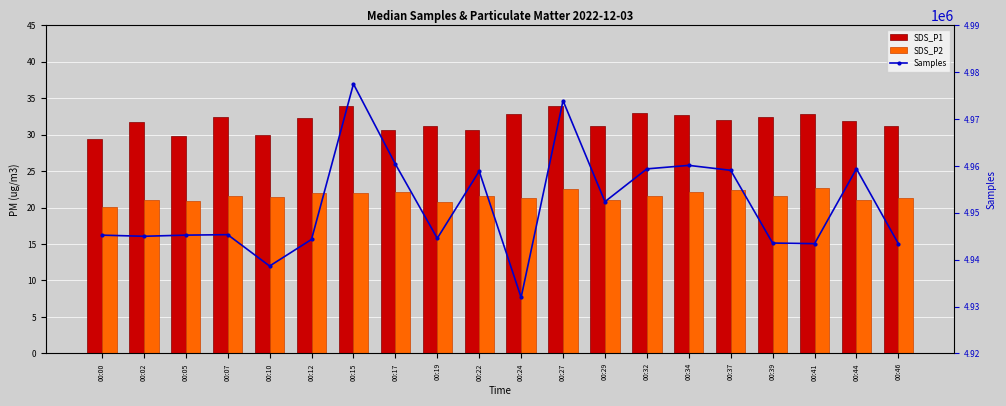

Reading right to left, what are all the values shown in this chart?

SDS_P1: 00:46=31.2	00:44=31.9	00:41=32.9	00:39=32.5	00:37=32.1	00:34=32.7	00:32=32.9	00:29=31.2	00:27=34.0	00:24=32.9	00:22=30.6	00:19=31.2	00:17=30.7	00:15=34.0	00:12=32.2	00:10=30.0	00:07=32.4	00:05=29.8	00:02=31.7	00:00=29.4
SDS_P2: 00:46=21.4	00:44=21.0	00:41=22.6	00:39=21.6	00:37=22.4	00:34=22.1	00:32=21.6	00:29=21.0	00:27=22.6	00:24=21.3	00:22=21.6	00:19=20.8	00:17=22.2	00:15=22.0	00:12=22.0	00:10=21.5	00:07=21.5	00:05=20.9	00:02=21.0	00:00=20.1
Samples: 00:46=4943407.0	00:44=4959399.0	00:41=4943419.0	00:39=4943546.0	00:37=4959076.0	00:34=4960128.0	00:32=4959381.0	00:29=4952383.0	00:27=4973943.0	00:24=4931931.0	00:22=4958888.0	00:19=4944561.0	00:17=4960411.0	00:15=4977512.0	00:12=4944322.0	00:10=4938640.0	00:07=4945336.0	00:05=4945237.0	00:02=4944993.0	00:00=4945232.0